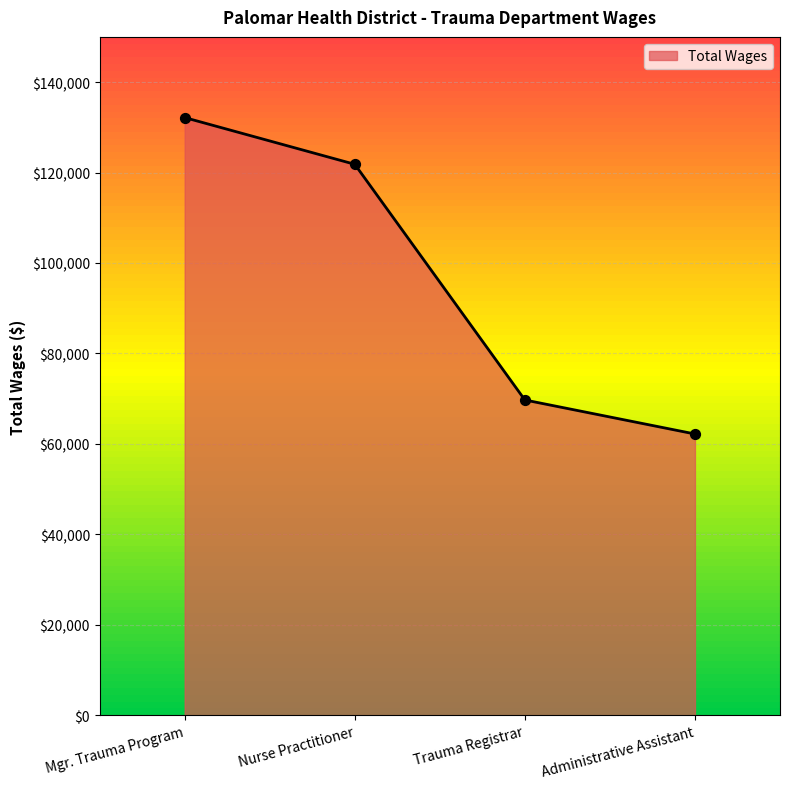

What is the change in value from Mgr. Trauma Program to Administrative Assistant?

-69972